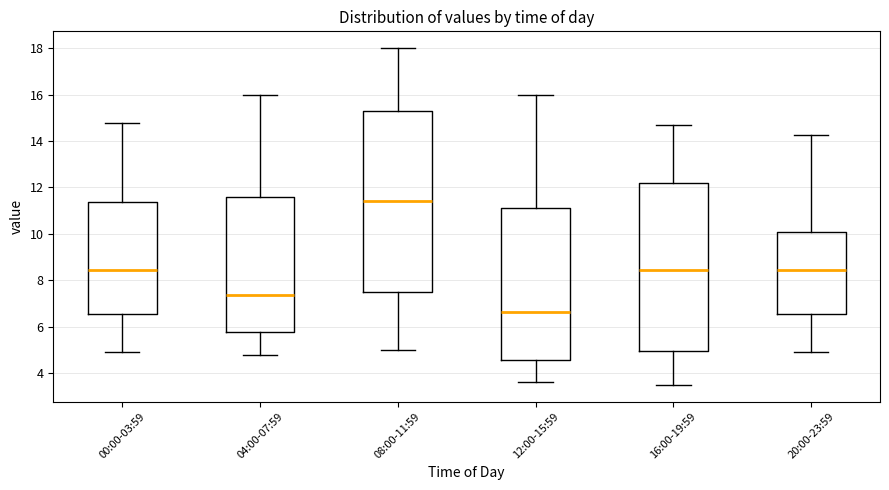

Where does the upper whisker of the box for 16:00-19:59 end on the y-axis? The values are not printed on the chart, so give them approximately, as read against the axis.

14.8